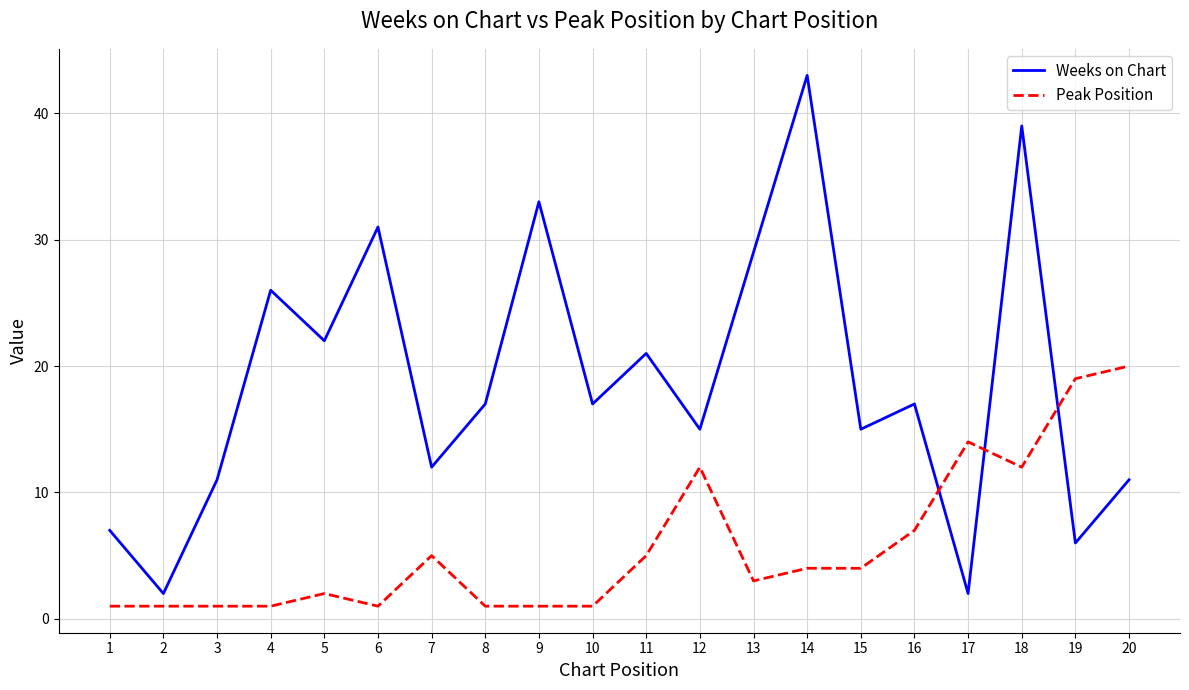

At 15, list the series in order from smallest to largest.

Peak Position, Weeks on Chart